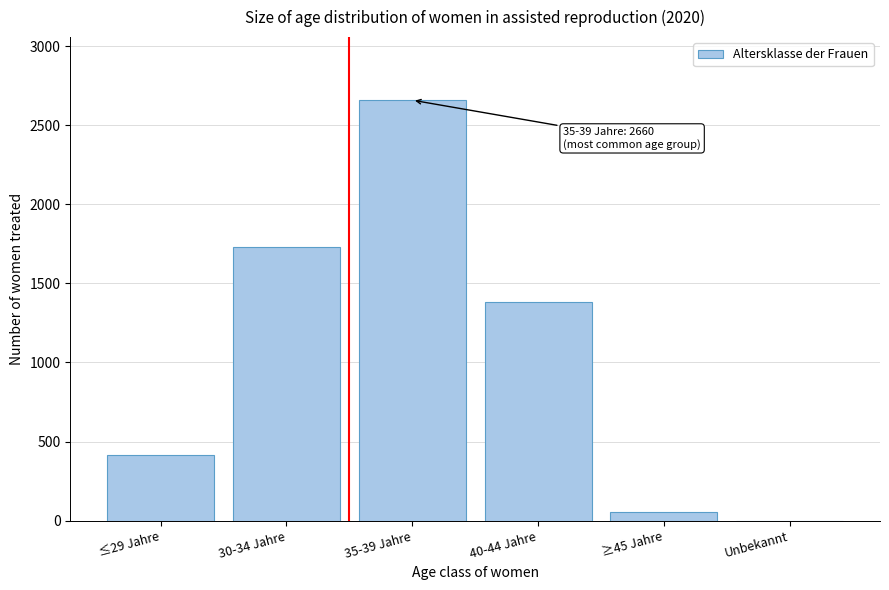

Reading left to right, transcribe all the data shown in this chart.

≤29 Jahre=412	30-34 Jahre=1728	35-39 Jahre=2660	40-44 Jahre=1380	≥45 Jahre=57	Unbekannt=0